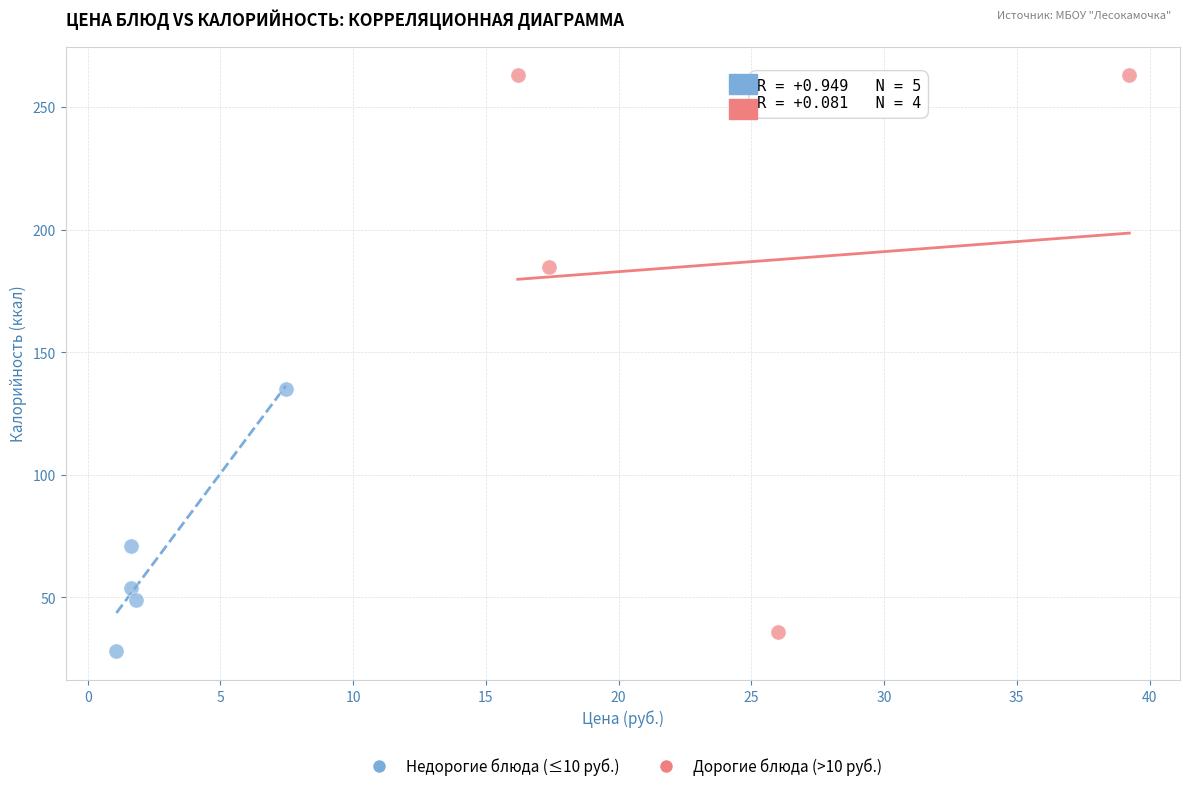

Which series has the largest Y range (max minus min)?

Дорогие блюда (>10 руб.)